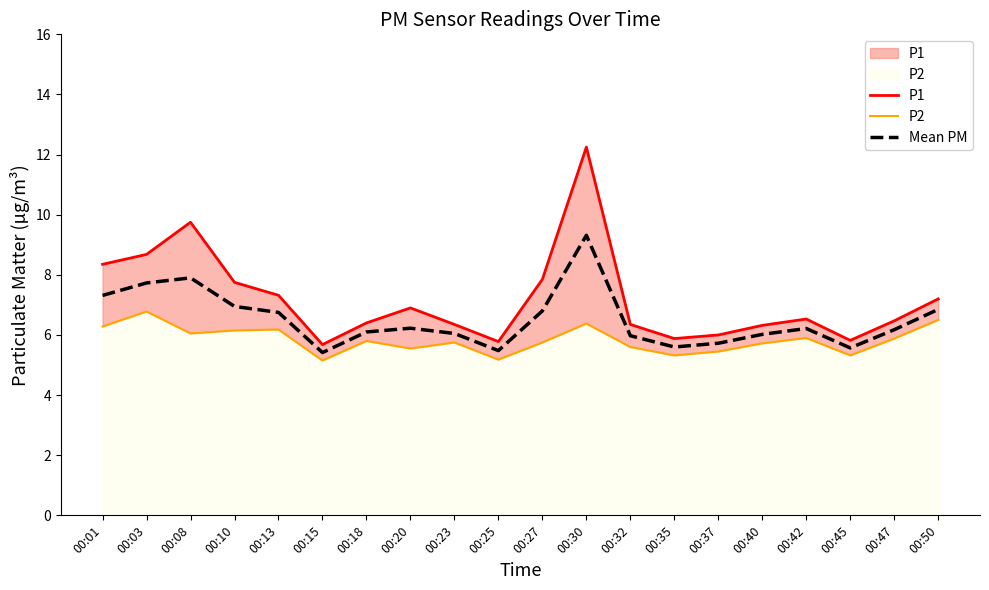

Which category has the lowest value across all series?

00:15